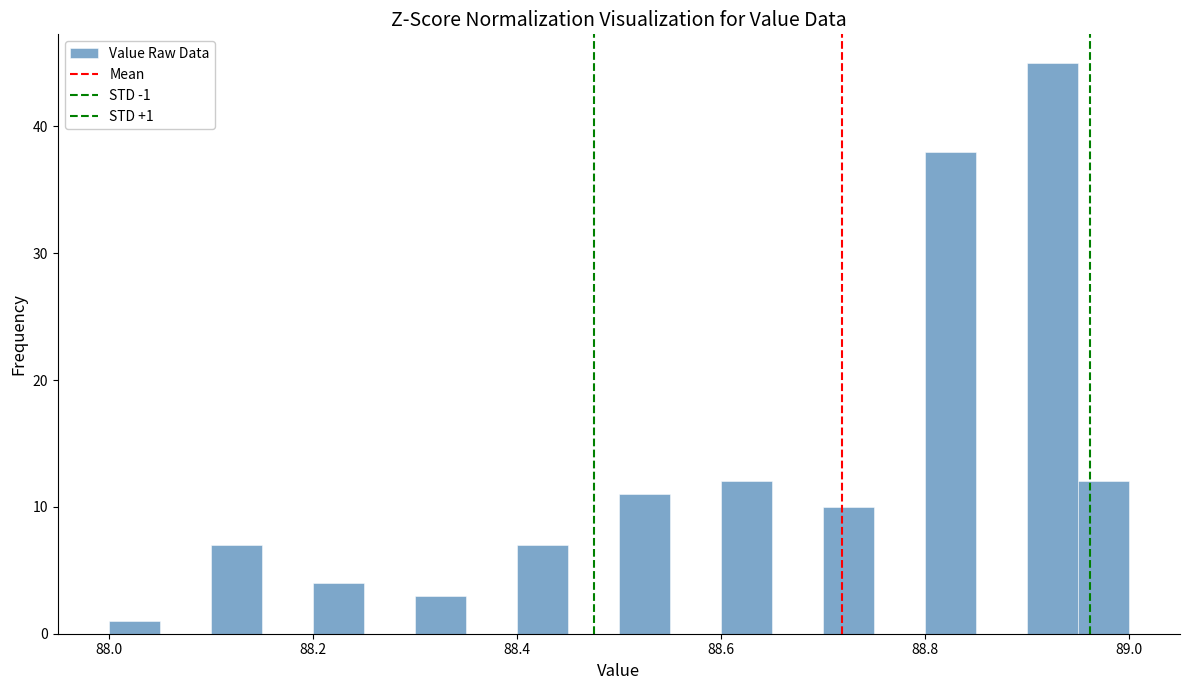

Around what value on the x-axis is the tallest bar? Give the approximate position of its centre, as read against the axis.

88.92